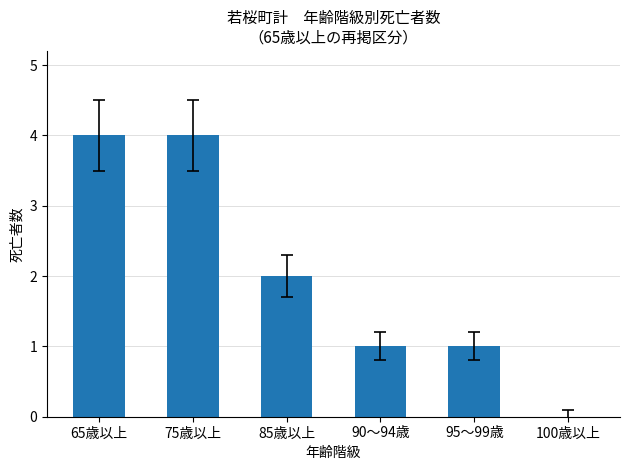

Is it true that the value at 90～94歳 is 1?

True